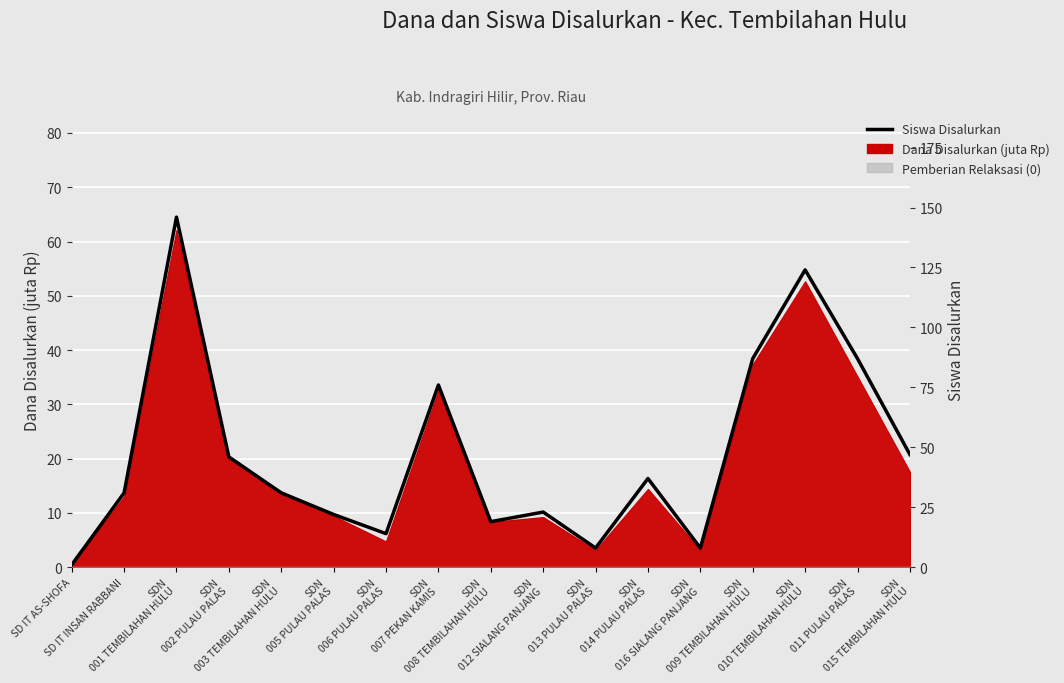

At which category does the data reach its first local valley?

SDN
006 PULAU PALAS